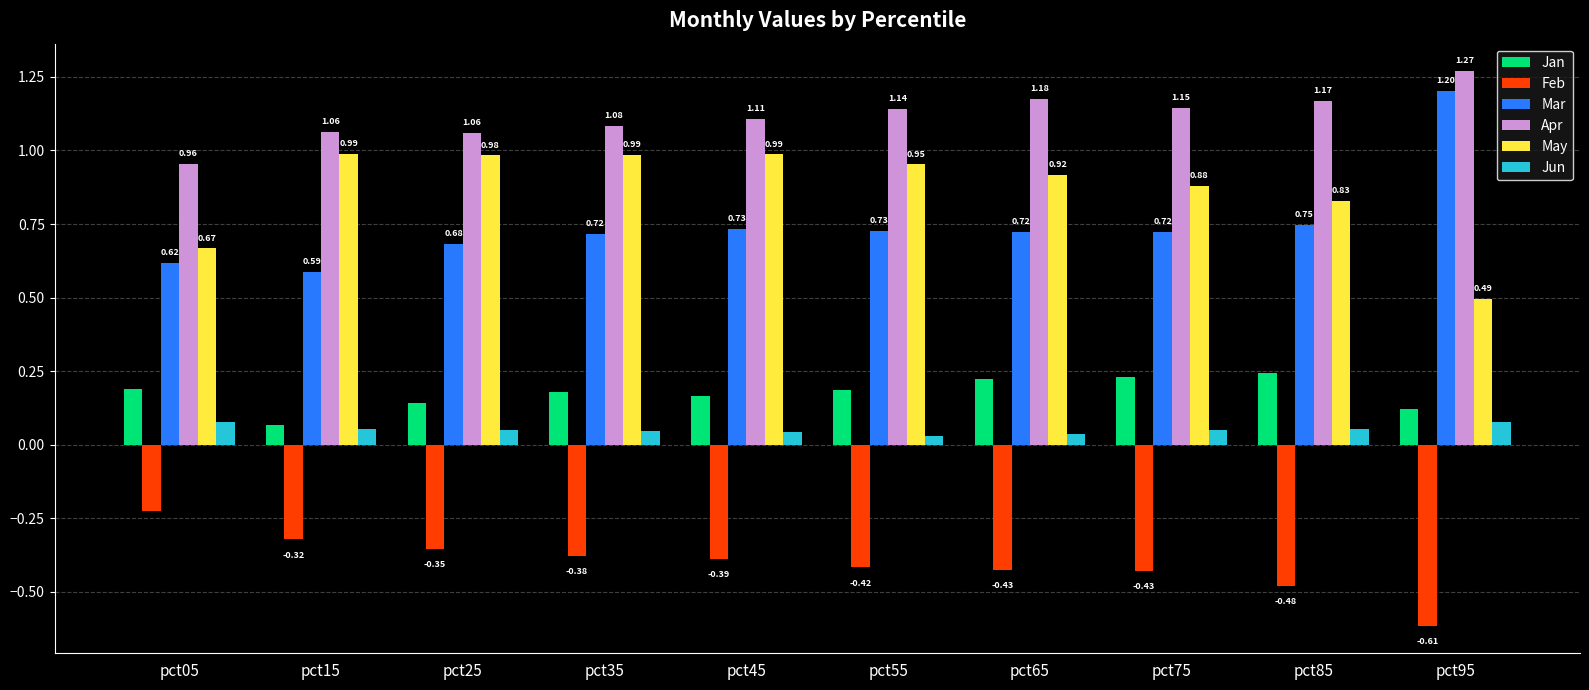

What is the total value across all series at pct65?

2.7